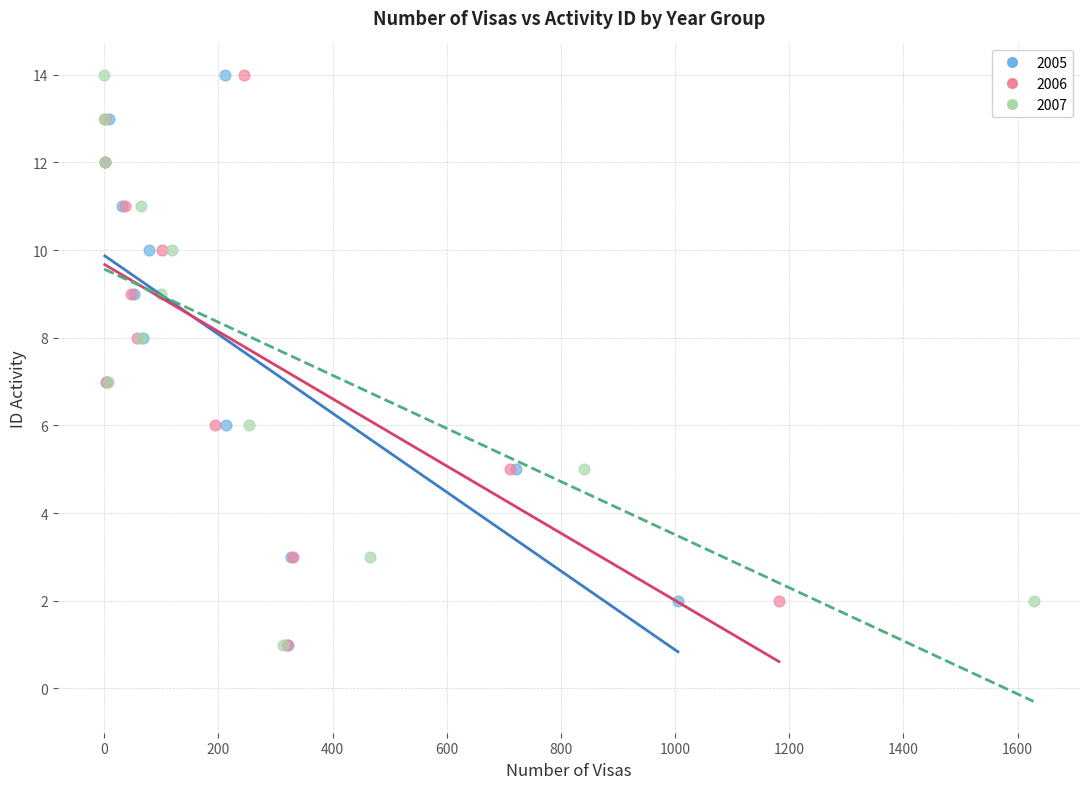

What are all the series names shown in the legend?

2005, 2006, 2007